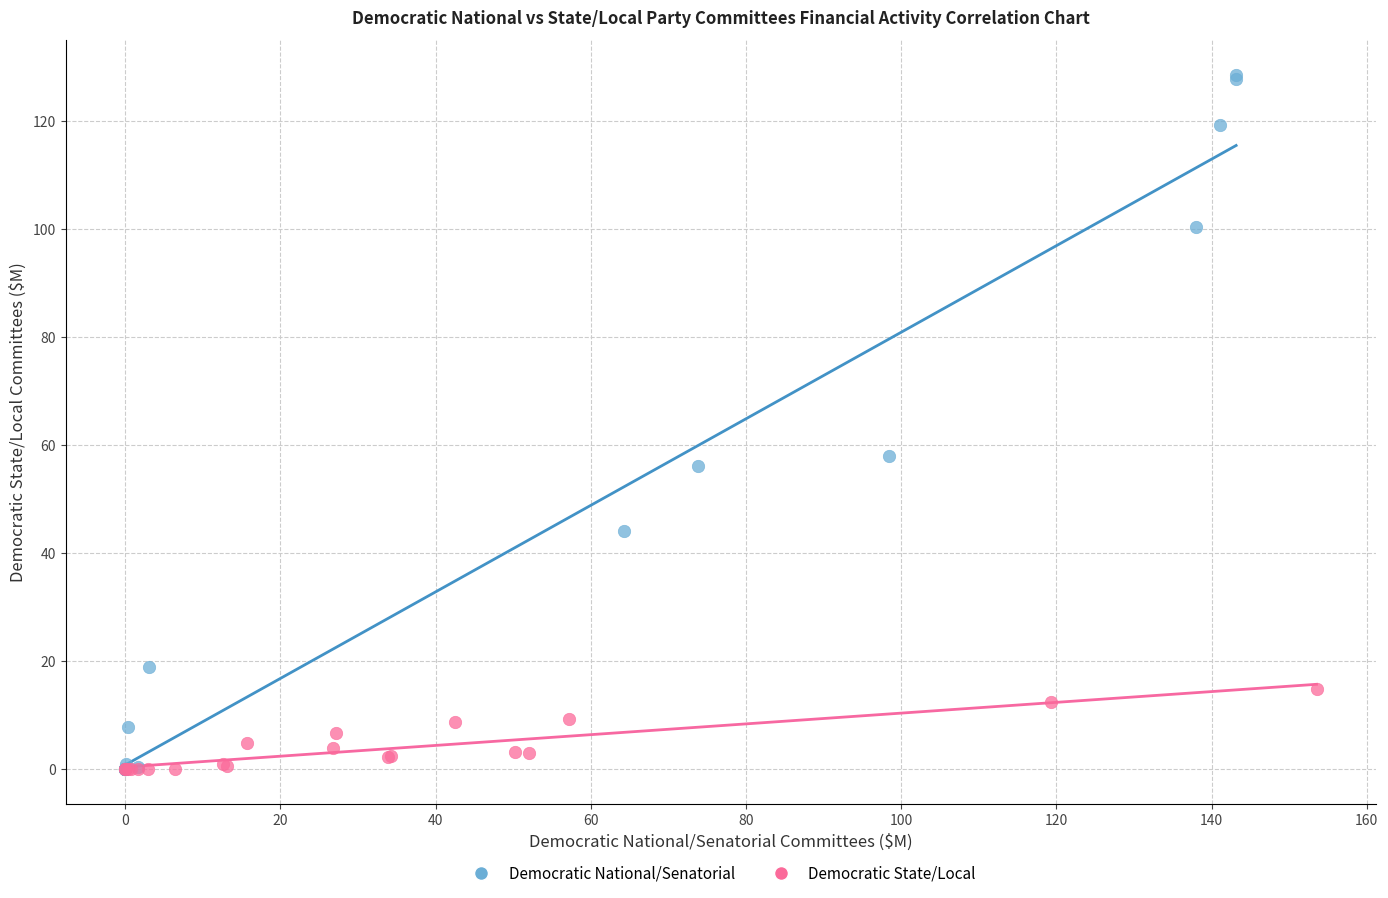

Which series has the widest spread of Y values?

Democratic National/Senatorial